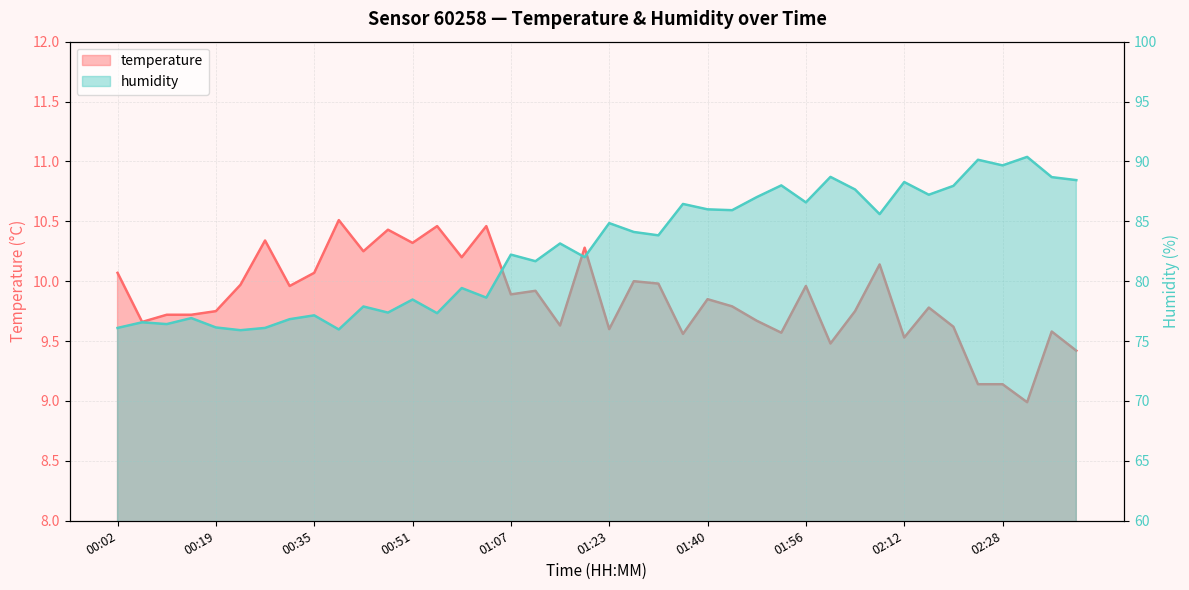

What is the label of the 18th point from the left?

01:11